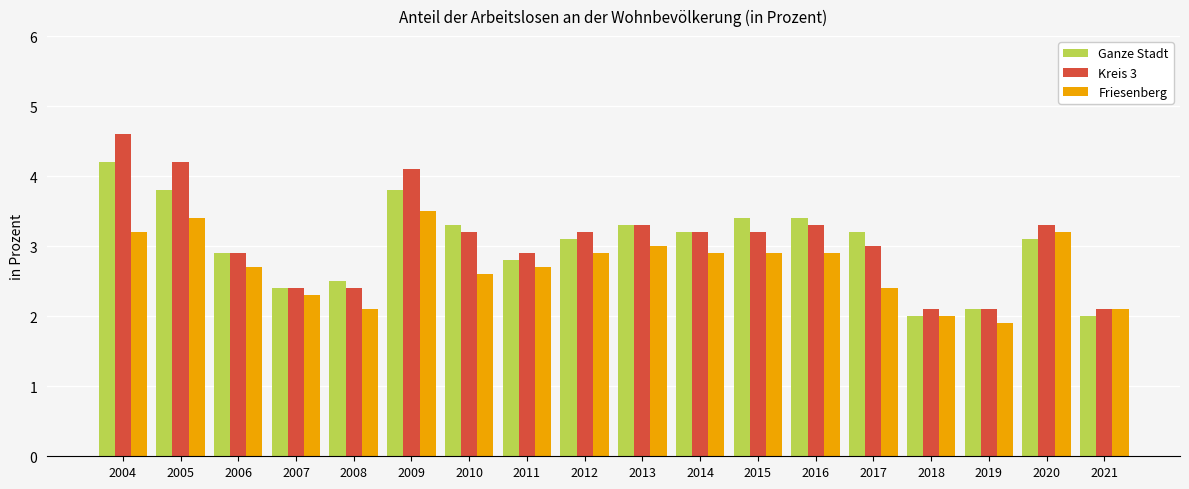

What are all the series names shown in the legend?

Ganze Stadt, Kreis 3, Friesenberg